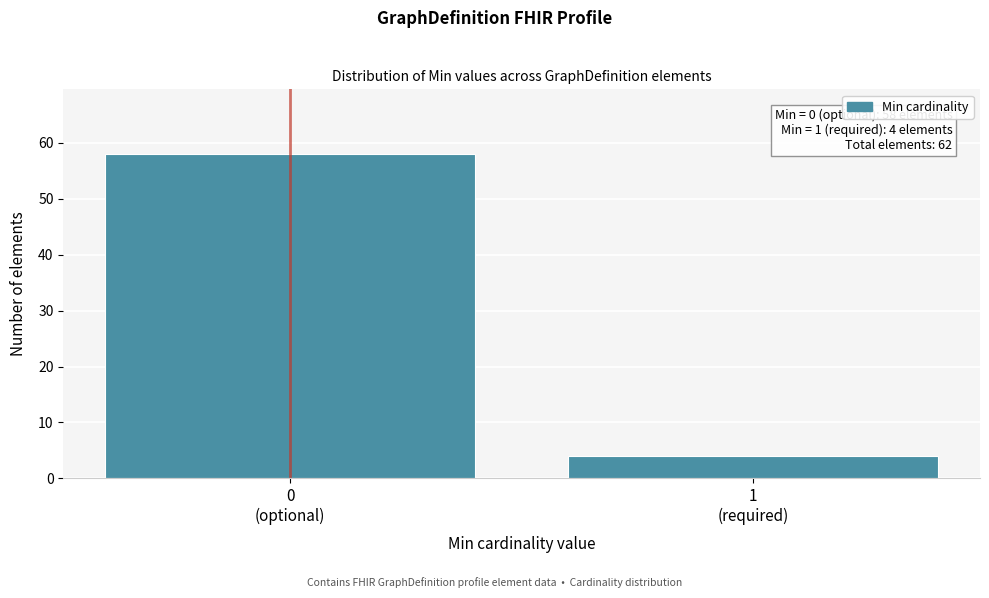

Reading left to right, transcribe all the data shown in this chart.

58	4